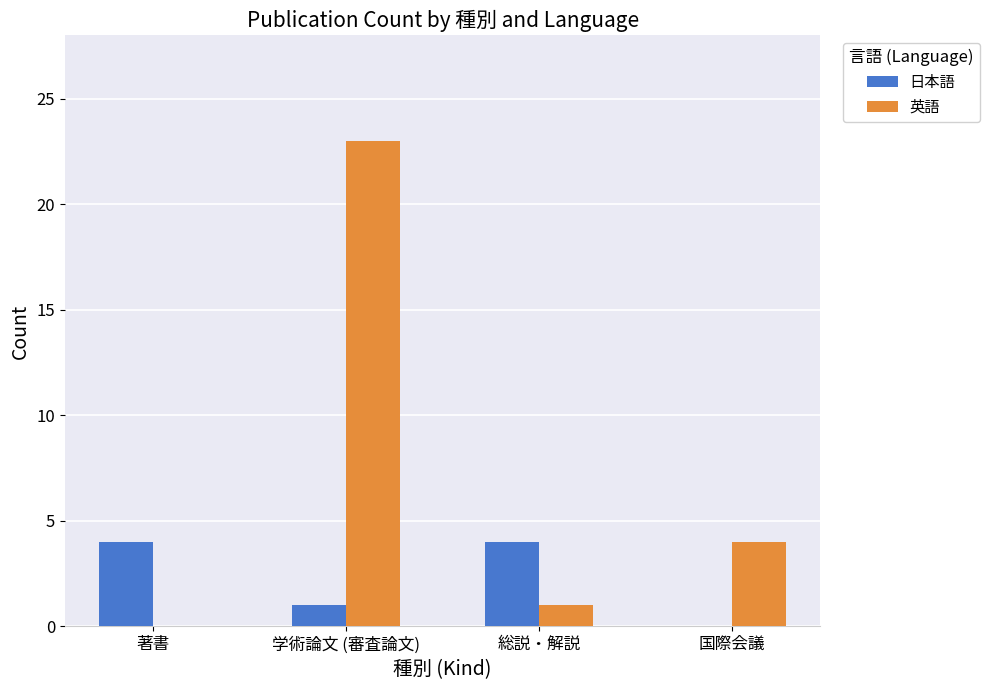

Between 学術論文 (審査論文) and 国際会議, which series saw the biggest shift?

英語